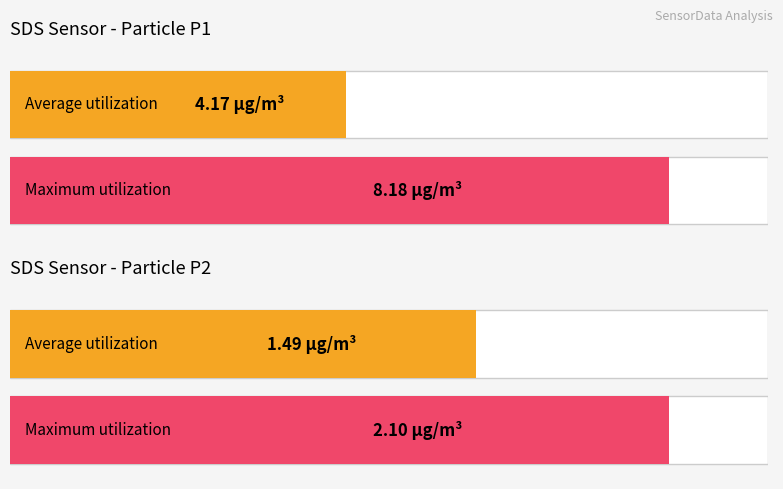

What is the greatest value displayed?

8.2